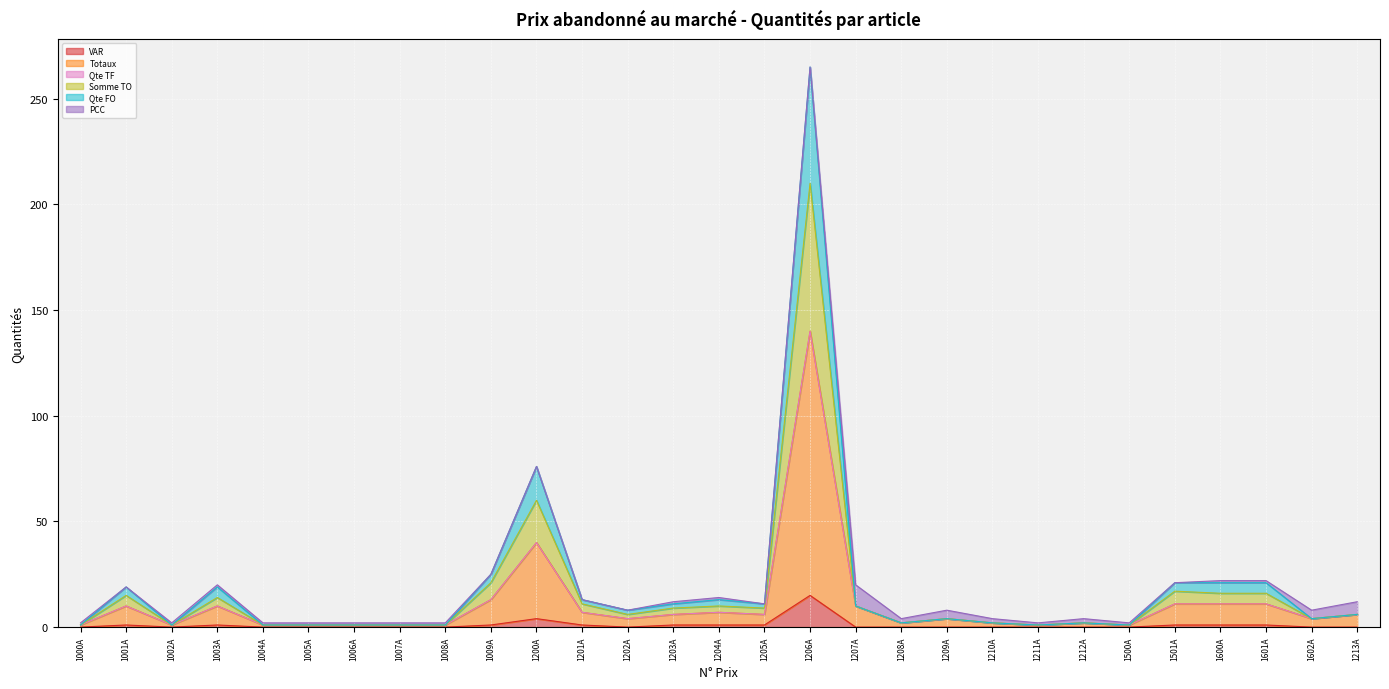

In Totaux, how many points are higher than both neighbors (excluding endpoints)?

7